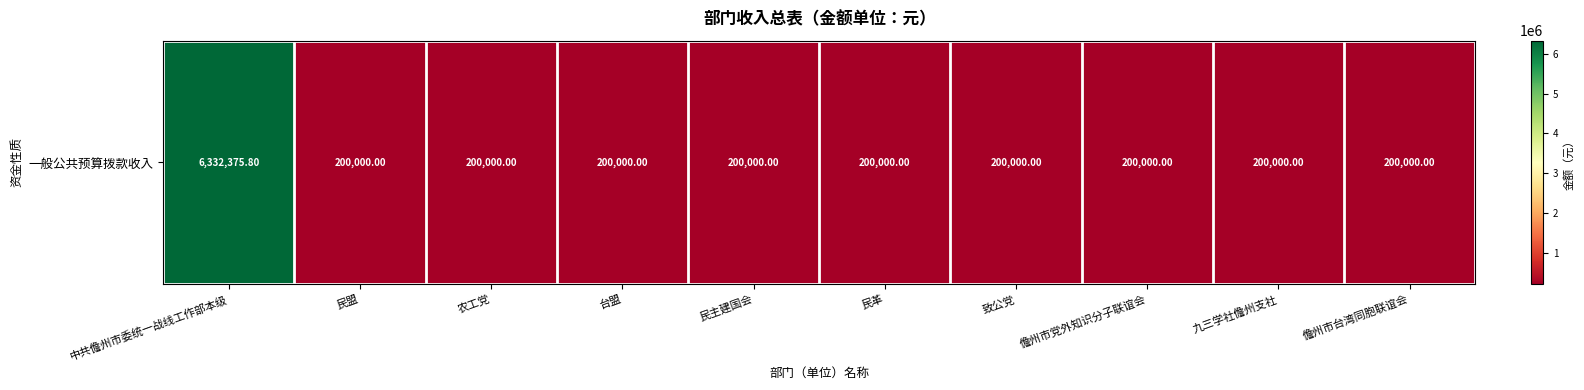

Rank the categories by value from highest to lowest.

中共儋州市委统一战线工作部本级, 民盟, 农工党, 台盟, 民主建国会, 民革, 致公党, 儋州市党外知识分子联谊会, 九三学社儋州支社, 儋州市台湾同胞联谊会